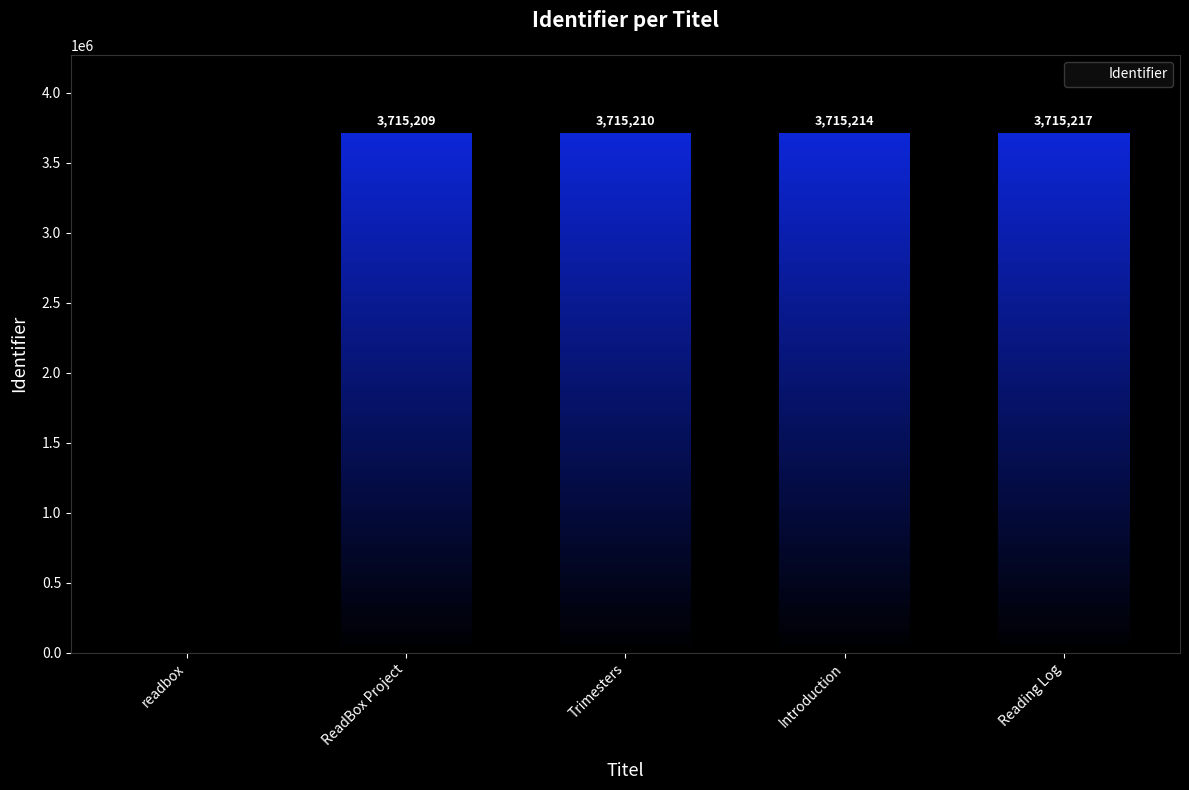

What is the sum of all values?

14860850